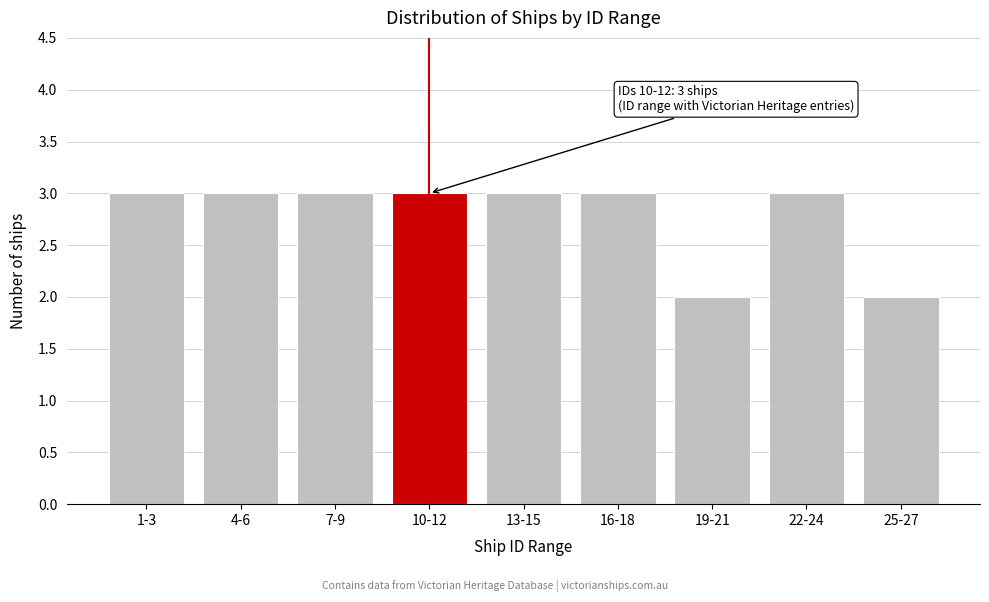

Reading left to right, extract all data points from this chart.

1-3=3	4-6=3	7-9=3	10-12=3	13-15=3	16-18=3	19-21=2	22-24=3	25-27=2